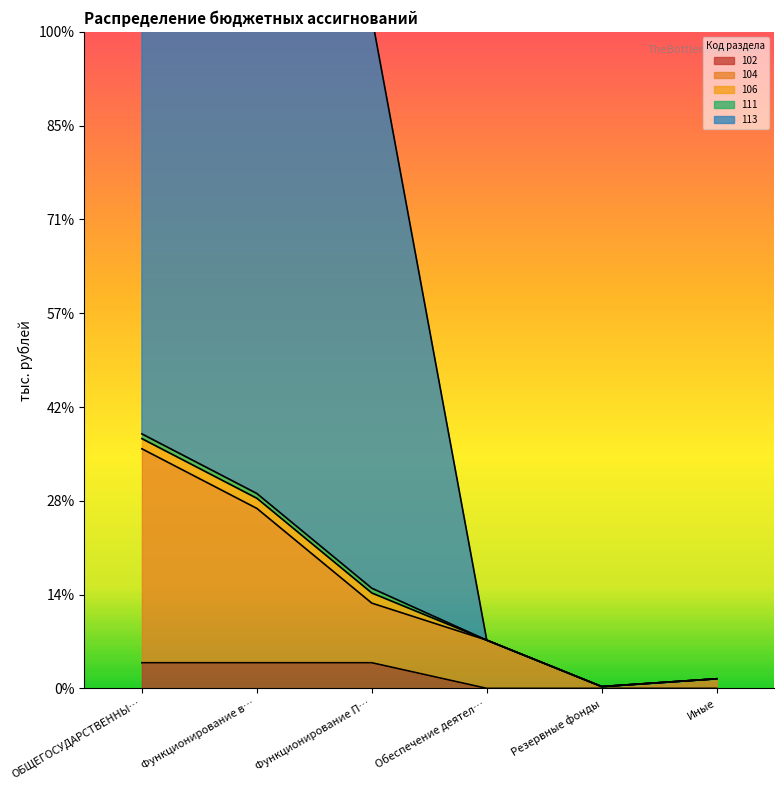

At which label does 104 reach its minimum?

Резервные фонды